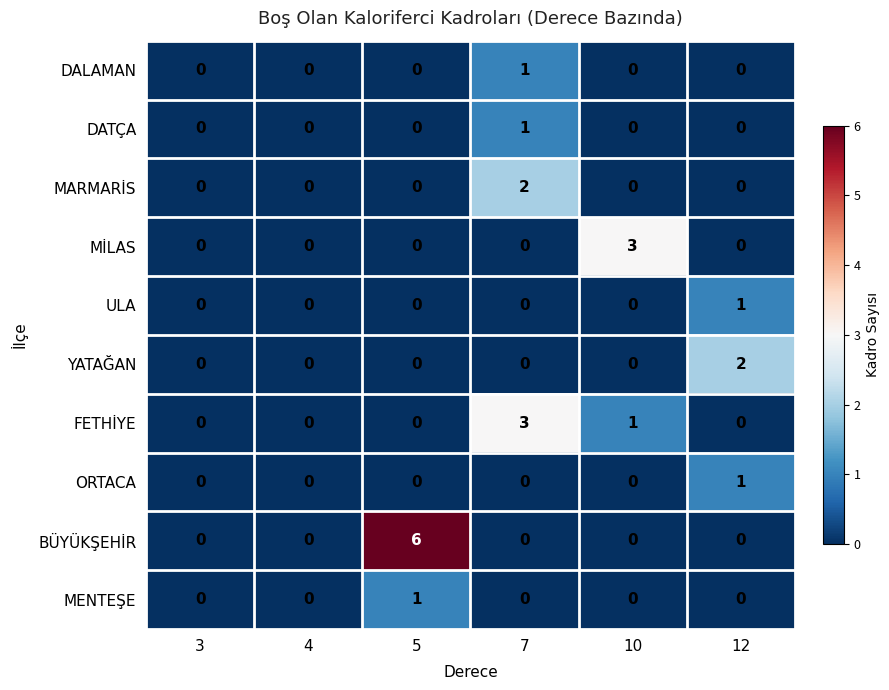

What is the difference between the BÜYÜKŞEHİR values at 5 and 3?

6